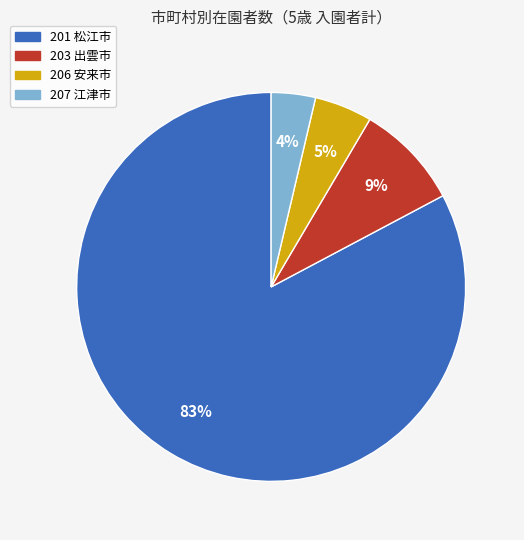

Rank the categories by value from lowest to highest.

207 江津市, 206 安来市, 203 出雲市, 201 松江市